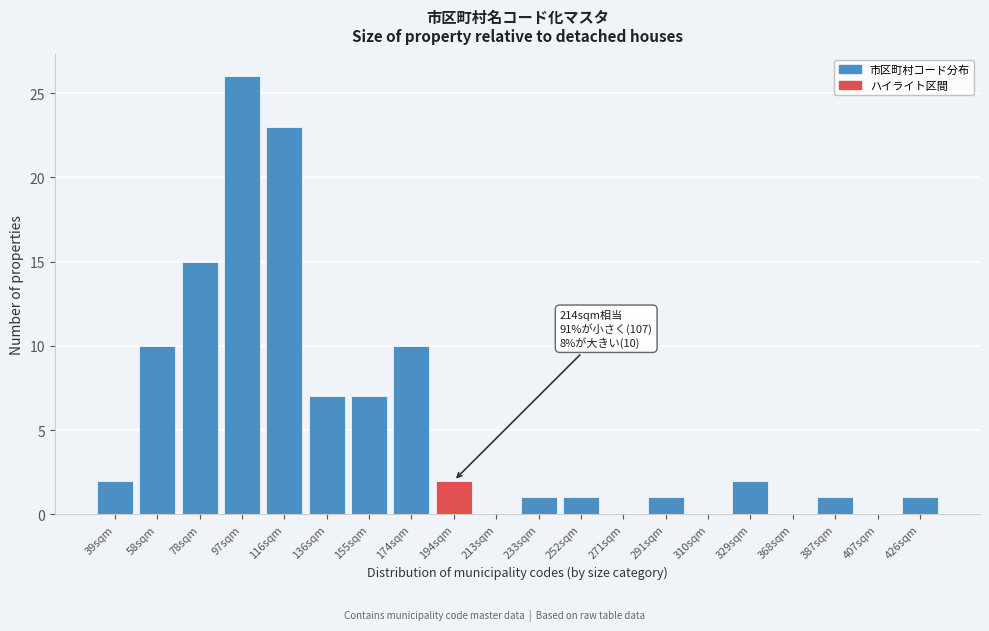

Reading right to left, what are all the values shown in this chart?

426sqm=1	407sqm=0	387sqm=1	368sqm=0	329sqm=2	310sqm=0	291sqm=1	271sqm=0	252sqm=1	233sqm=1	213sqm=0	194sqm=2	174sqm=10	155sqm=7	136sqm=7	116sqm=23	97sqm=26	78sqm=15	58sqm=10	39sqm=2